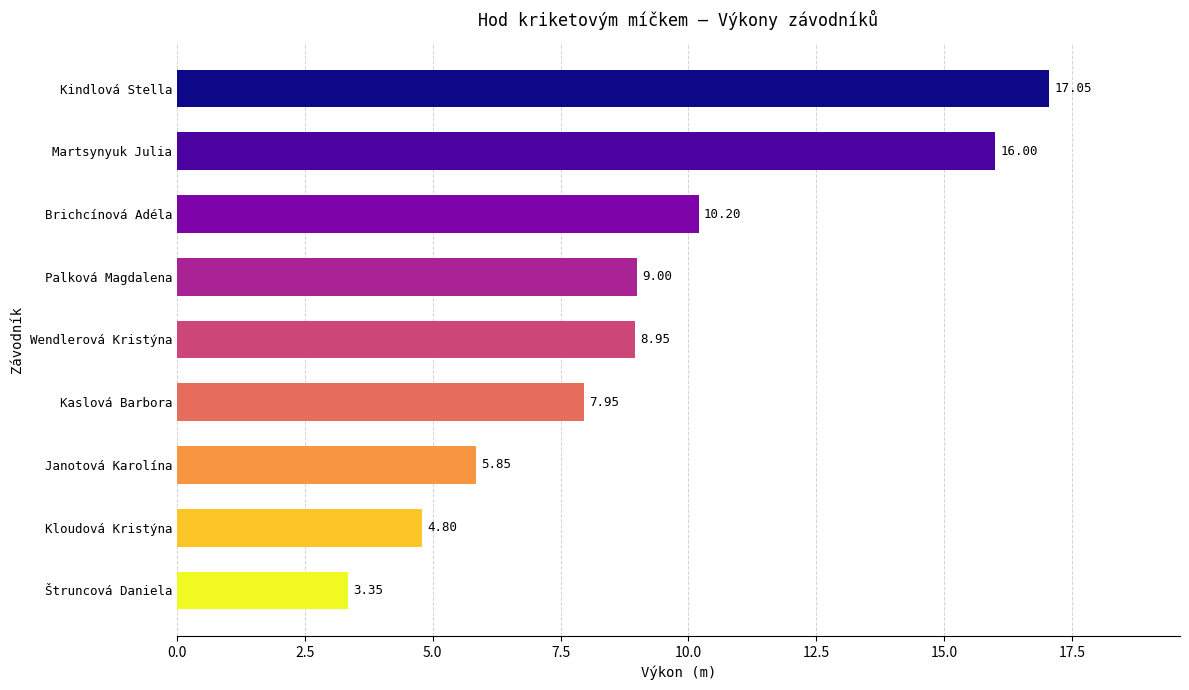

Approximately how many times larger is the value at Martsynyuk Julia compared to Kaslová Barbora?

2.0